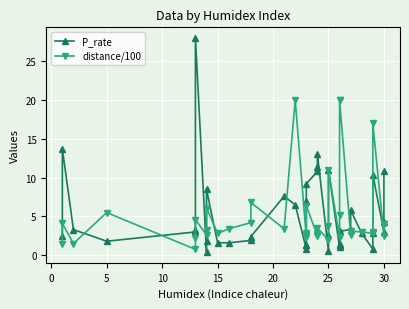

The value of distance/100 at 29 is 29.4. True or false?

False